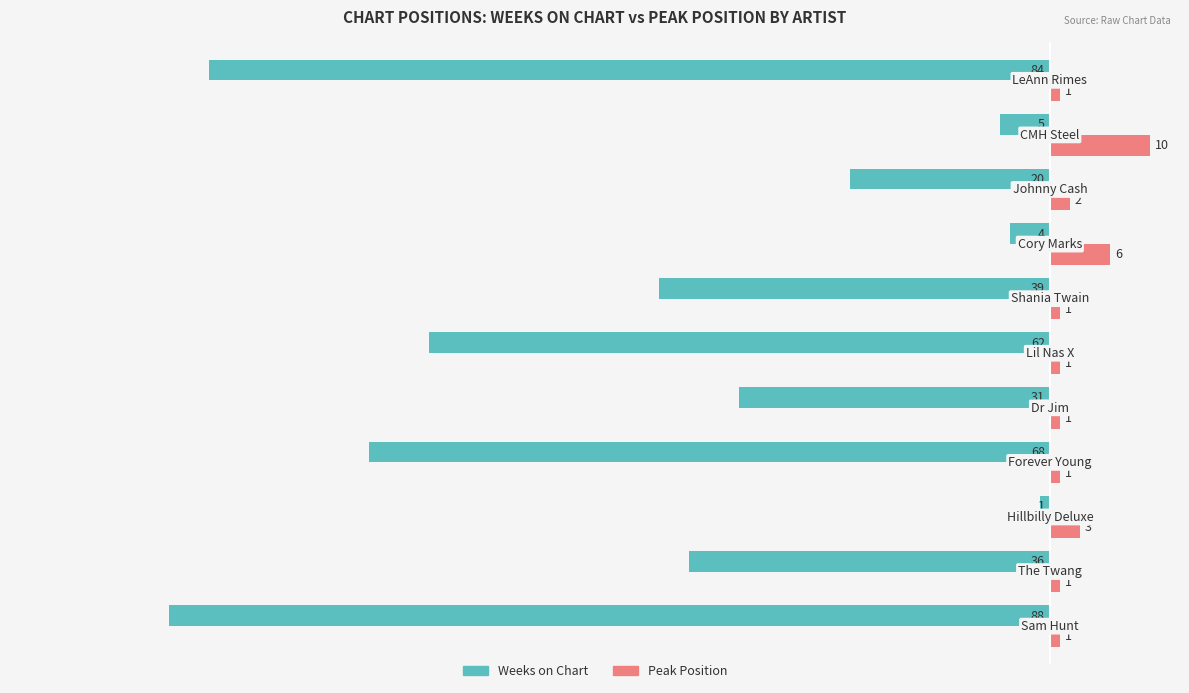

Which series has the largest total across all categories?

Peak Position